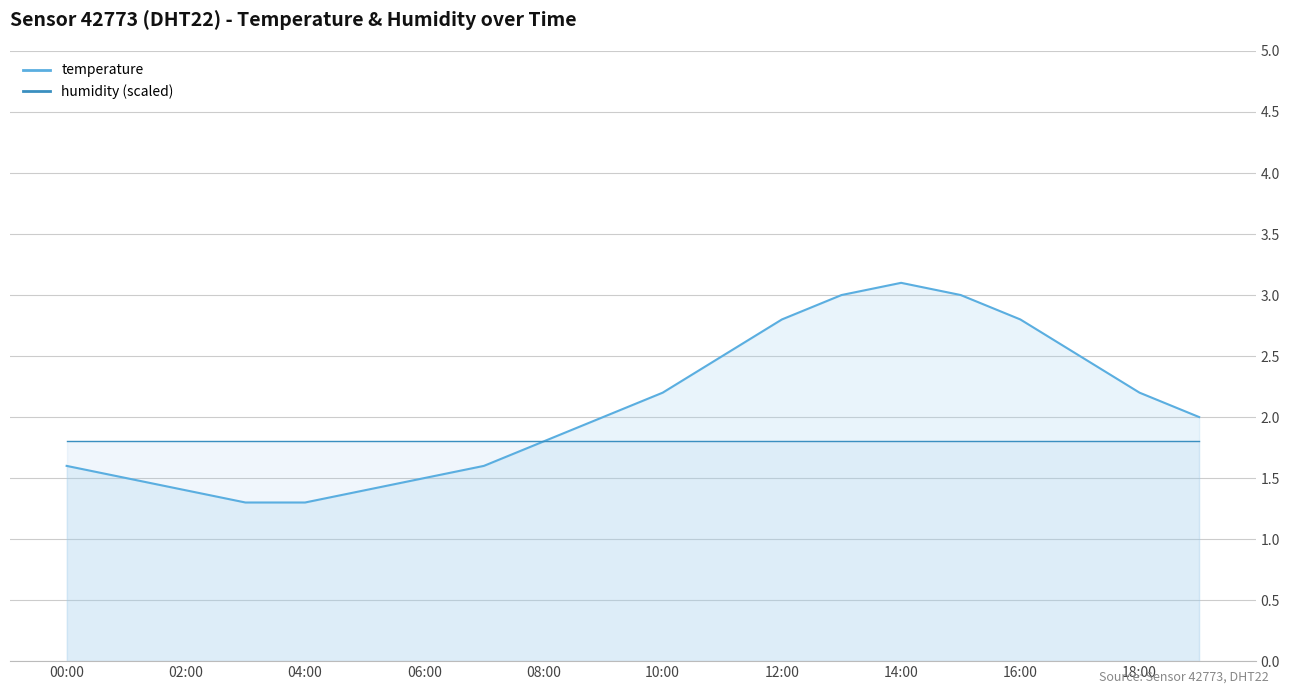

Where is the data nearest to the value 2?

09:00